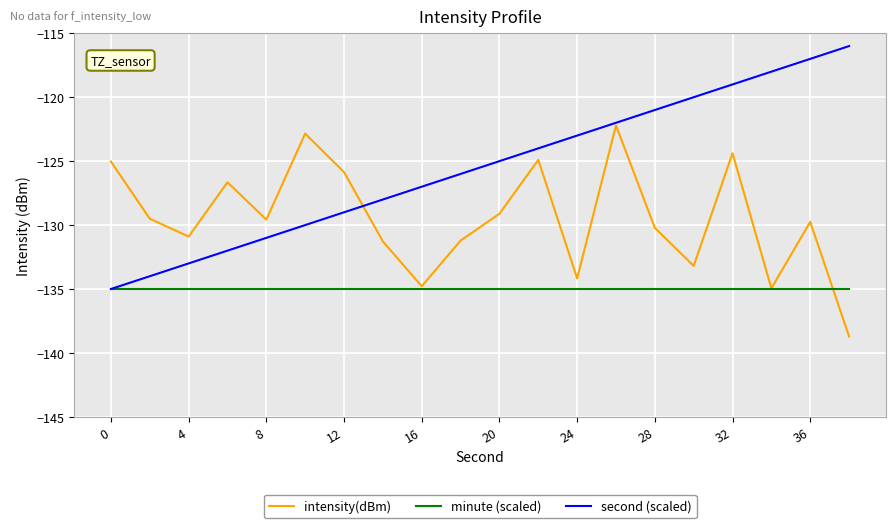

How many distinct data groups are displayed?

3